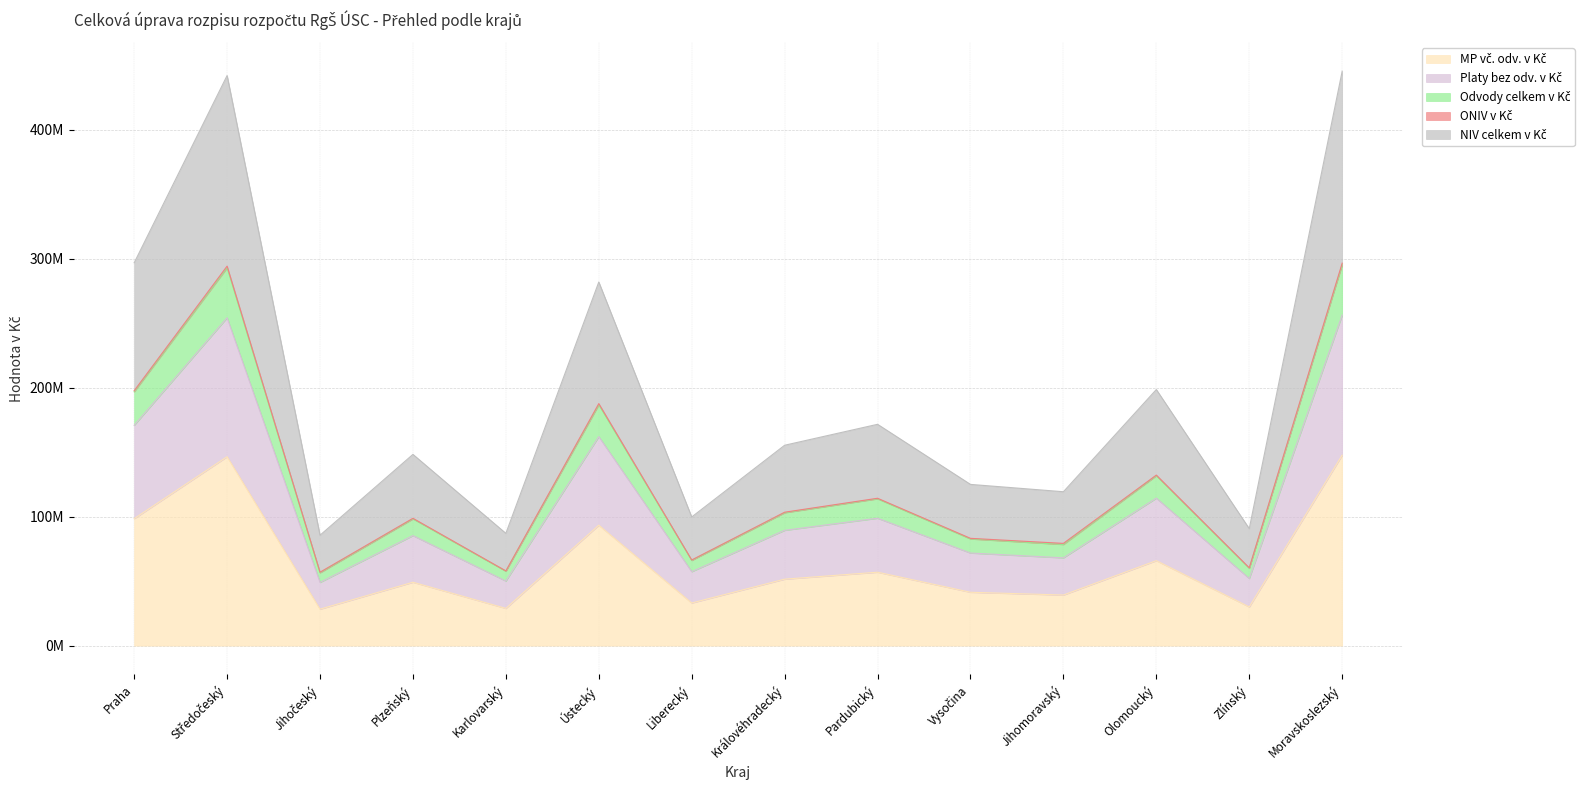

Does the chart have visible grid lines?

Yes